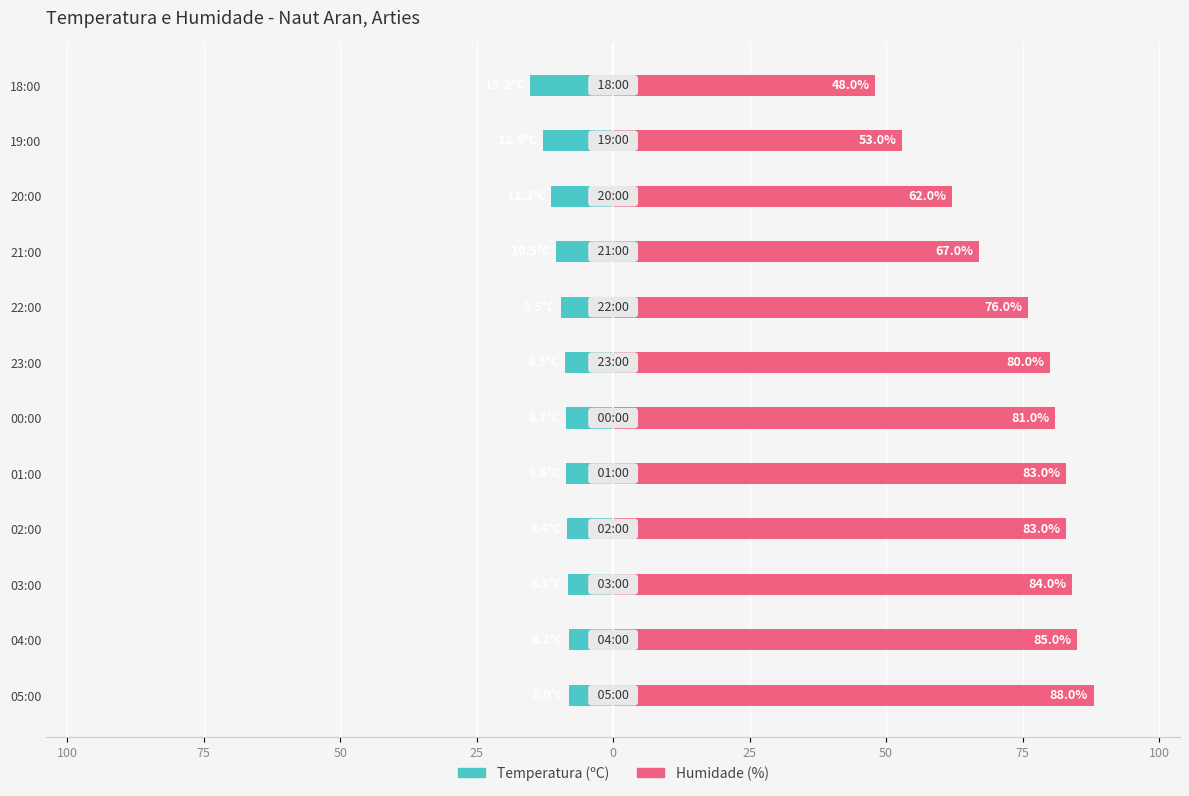

What is the approximate value of Temperatura (ºC) at 04:00?

-8.1